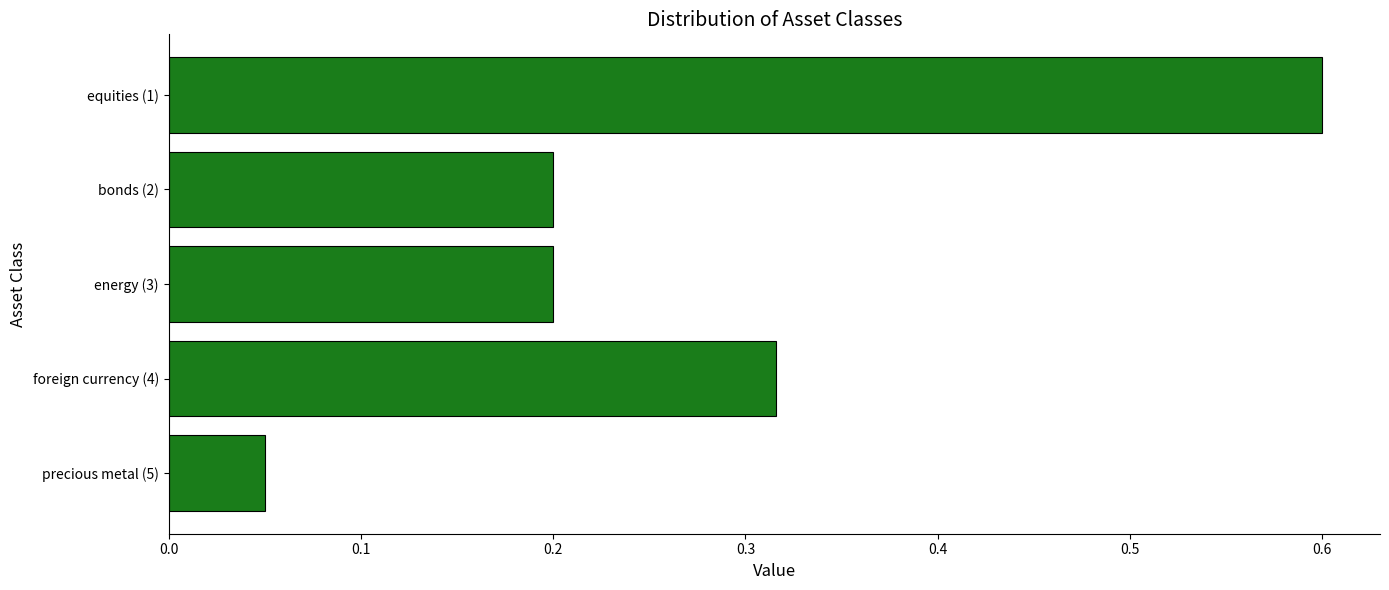

What is the sum of the values at equities (1) and precious metal (5)?

0.7